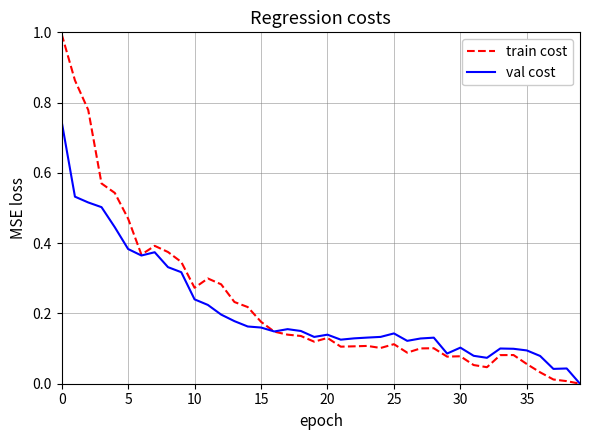

What is the greatest value displayed?

1.0